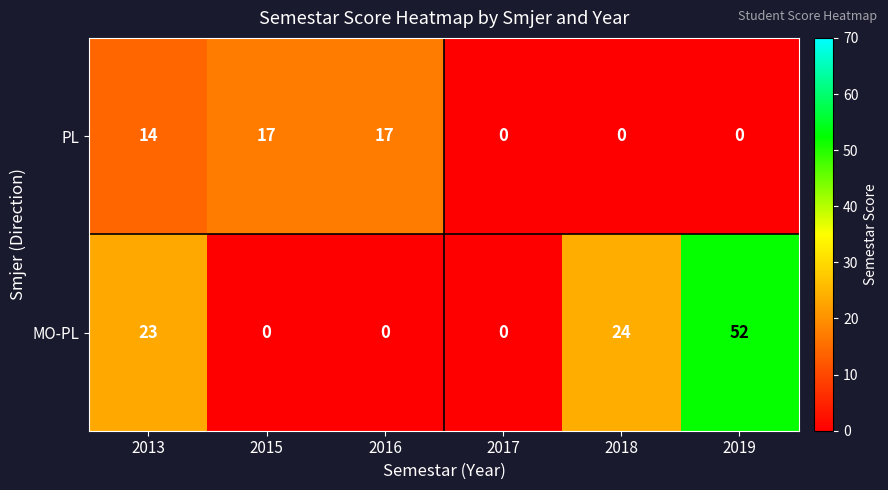

What is the difference between the PL values at 2019 and 2015?

17